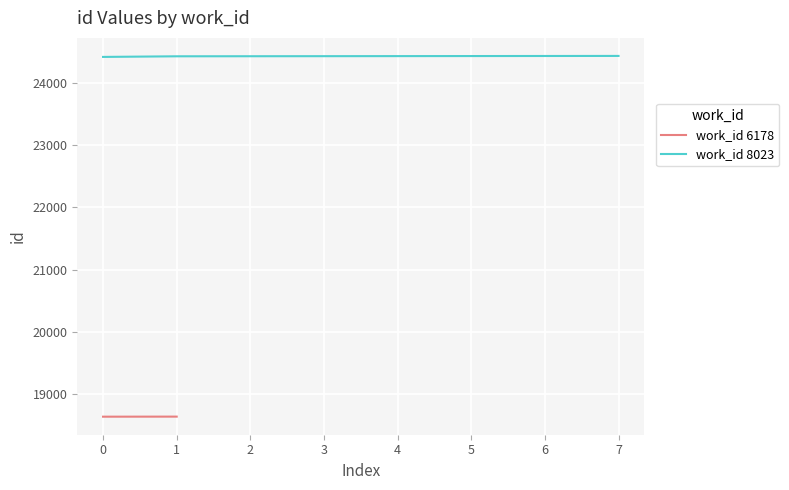

What is the highest value of the work_id 8023 series?

24441